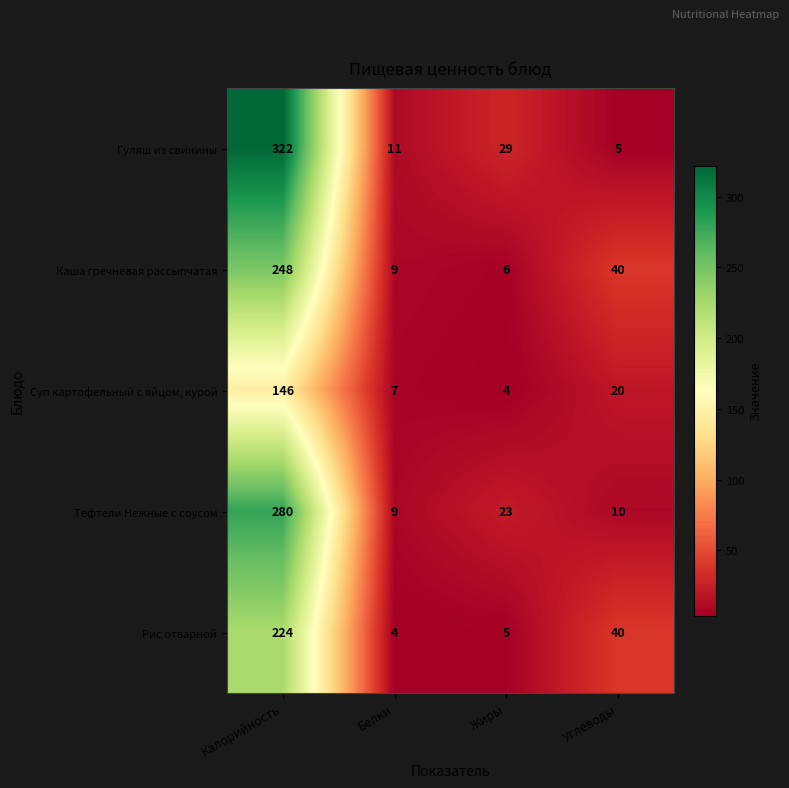

What is the total value across all series at Белки?

40